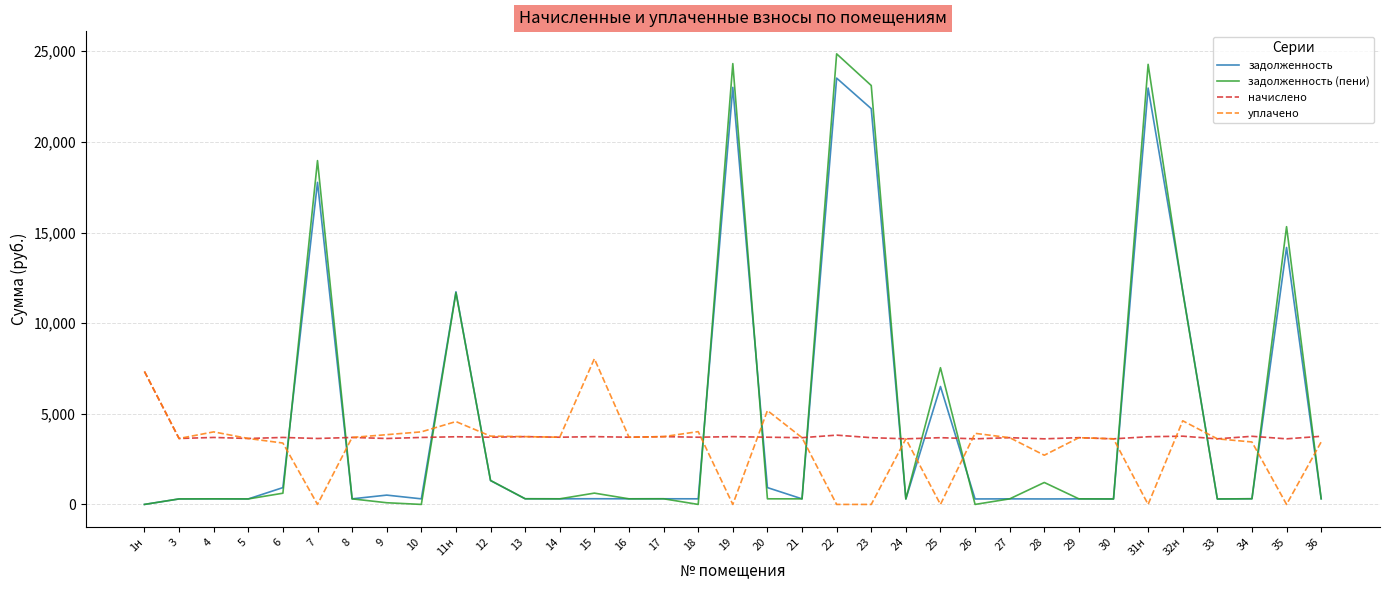

Which label corresponds to the largest value in the chart?

22